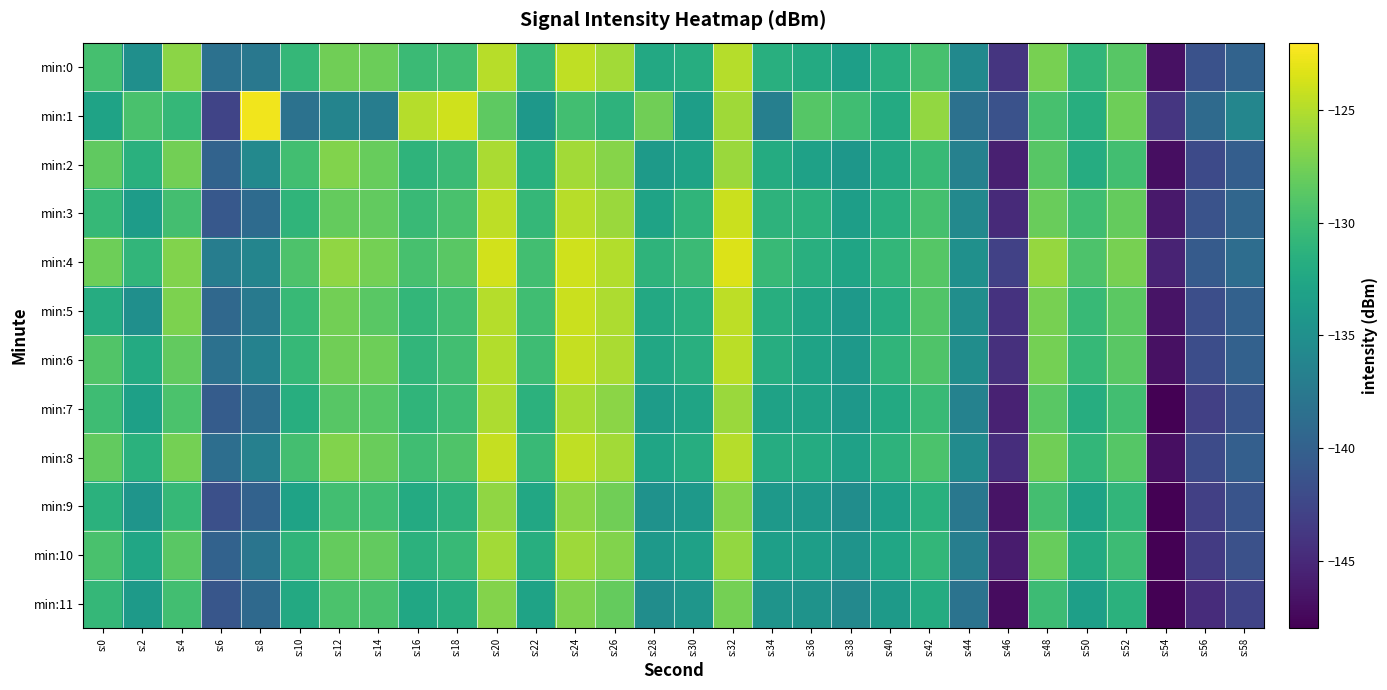

Reading left to right, list all the values displayed in this chart.

min:0: s:0=-129.6	s:2=-135.1	s:4=-126.5	s:6=-138.3	s:8=-137.5	s:10=-130.7	s:12=-127.7	s:14=-127.8	s:16=-130.2	s:18=-129.8	s:20=-124.8	s:22=-130.4	s:24=-124.5	s:26=-125.7	s:28=-132.3	s:30=-131.8	s:32=-124.8	s:34=-131.6	s:36=-132.1	s:38=-133.3	s:40=-131.6	s:42=-129.6	s:44=-135.7	s:46=-144.0	s:48=-127.3	s:50=-130.9	s:52=-128.8	s:54=-146.8	s:56=-141.4	s:58=-139.7
min:1: s:0=-132.9	s:2=-129.5	s:4=-130.7	s:6=-142.6	s:8=-122.5	s:10=-138.2	s:12=-136.3	s:14=-137.0	s:16=-124.9	s:18=-123.9	s:20=-128.5	s:22=-134.1	s:24=-129.9	s:26=-131.2	s:28=-127.7	s:30=-133.5	s:32=-125.7	s:34=-136.8	s:36=-128.9	s:38=-130.0	s:40=-132.1	s:42=-126.2	s:44=-138.3	s:46=-141.5	s:48=-129.6	s:50=-131.7	s:52=-127.8	s:54=-143.9	s:56=-139.0	s:58=-136.1
min:2: s:0=-128.3	s:2=-131.5	s:4=-127.6	s:6=-139.7	s:8=-135.8	s:10=-129.9	s:12=-126.9	s:14=-128.0	s:16=-131.1	s:18=-130.2	s:20=-125.3	s:22=-131.5	s:24=-125.6	s:26=-126.7	s:28=-133.8	s:30=-132.9	s:32=-125.9	s:34=-132.0	s:36=-133.1	s:38=-134.2	s:40=-132.3	s:42=-130.5	s:44=-136.6	s:46=-145.7	s:48=-128.8	s:50=-131.9	s:52=-129.9	s:54=-147.0	s:56=-142.1	s:58=-140.2
min:3: s:0=-130.6	s:2=-133.7	s:4=-129.8	s:6=-140.9	s:8=-138.9	s:10=-131.0	s:12=-128.1	s:14=-128.2	s:16=-130.3	s:18=-129.5	s:20=-124.6	s:22=-130.7	s:24=-124.8	s:26=-125.9	s:28=-132.9	s:30=-131.0	s:32=-124.1	s:34=-131.2	s:36=-131.3	s:38=-133.5	s:40=-131.6	s:42=-129.7	s:44=-135.8	s:46=-144.9	s:48=-127.9	s:50=-130.0	s:52=-128.1	s:54=-146.2	s:56=-141.3	s:58=-139.5
min:4: s:0=-127.8	s:2=-130.9	s:4=-126.9	s:6=-137.0	s:8=-136.1	s:10=-129.2	s:12=-126.3	s:14=-127.5	s:16=-129.6	s:18=-128.7	s:20=-123.8	s:22=-129.9	s:24=-123.9	s:26=-125.0	s:28=-131.1	s:30=-130.2	s:32=-123.3	s:34=-130.5	s:36=-131.6	s:38=-132.7	s:40=-130.8	s:42=-128.9	s:44=-134.9	s:46=-143.0	s:48=-126.1	s:50=-129.2	s:52=-127.3	s:54=-145.5	s:56=-140.6	s:58=-138.7
min:5: s:0=-131.9	s:2=-135.0	s:4=-127.1	s:6=-139.2	s:8=-137.3	s:10=-130.5	s:12=-127.6	s:14=-128.7	s:16=-130.8	s:18=-129.9	s:20=-124.9	s:22=-130.0	s:24=-124.1	s:26=-125.2	s:28=-132.3	s:30=-131.5	s:32=-124.6	s:34=-131.7	s:36=-132.8	s:38=-133.9	s:40=-131.9	s:42=-129.0	s:44=-135.1	s:46=-144.2	s:48=-127.3	s:50=-130.5	s:52=-128.6	s:54=-146.7	s:56=-141.8	s:58=-139.9
min:6: s:0=-129.0	s:2=-132.1	s:4=-128.2	s:6=-138.3	s:8=-136.5	s:10=-130.6	s:12=-127.7	s:14=-127.8	s:16=-130.9	s:18=-129.9	s:20=-125.0	s:22=-130.1	s:24=-124.2	s:26=-125.3	s:28=-132.5	s:30=-131.6	s:32=-124.7	s:34=-131.8	s:36=-132.9	s:38=-133.9	s:40=-131.0	s:42=-129.1	s:44=-135.2	s:46=-144.3	s:48=-127.5	s:50=-130.6	s:52=-128.7	s:54=-146.8	s:56=-141.9	s:58=-139.9
min:7: s:0=-130.1	s:2=-133.2	s:4=-129.3	s:6=-140.5	s:8=-138.6	s:10=-131.7	s:12=-128.8	s:14=-128.9	s:16=-131.0	s:18=-130.1	s:20=-125.2	s:22=-131.3	s:24=-125.4	s:26=-126.6	s:28=-133.7	s:30=-132.8	s:32=-125.9	s:34=-133.0	s:36=-133.0	s:38=-134.1	s:40=-132.2	s:42=-130.3	s:44=-136.4	s:46=-145.6	s:48=-128.7	s:50=-131.8	s:52=-129.9	s:54=-148.0	s:56=-143.1	s:58=-141.2
min:8: s:0=-128.2	s:2=-131.3	s:4=-127.5	s:6=-138.6	s:8=-136.7	s:10=-129.8	s:12=-126.9	s:14=-127.9	s:16=-130.0	s:18=-129.1	s:20=-124.2	s:22=-130.3	s:24=-124.5	s:26=-125.6	s:28=-132.7	s:30=-131.8	s:32=-124.9	s:34=-131.9	s:36=-132.0	s:38=-133.1	s:40=-131.2	s:42=-129.3	s:44=-135.5	s:46=-144.6	s:48=-127.7	s:50=-130.8	s:52=-128.9	s:54=-146.9	s:56=-142.0	s:58=-140.1
min:9: s:0=-131.3	s:2=-134.5	s:4=-130.6	s:6=-141.7	s:8=-139.8	s:10=-132.9	s:12=-129.9	s:14=-130.0	s:16=-132.1	s:18=-131.2	s:20=-126.3	s:22=-132.5	s:24=-126.6	s:26=-127.7	s:28=-134.8	s:30=-133.9	s:32=-126.9	s:34=-134.0	s:36=-134.1	s:38=-135.2	s:40=-133.3	s:42=-131.5	s:44=-137.6	s:46=-146.7	s:48=-129.8	s:50=-132.9	s:52=-130.9	s:54=-148.0	s:56=-143.1	s:58=-141.2
min:10: s:0=-129.5	s:2=-132.6	s:4=-128.7	s:6=-139.8	s:8=-137.9	s:10=-131.0	s:12=-128.1	s:14=-128.2	s:16=-131.3	s:18=-130.4	s:20=-125.6	s:22=-131.7	s:24=-125.8	s:26=-126.9	s:28=-134.0	s:30=-133.1	s:32=-126.2	s:34=-133.3	s:36=-133.4	s:38=-134.5	s:40=-132.7	s:42=-130.8	s:44=-136.9	s:46=-146.0	s:48=-128.1	s:50=-132.1	s:52=-130.2	s:54=-148.3	s:56=-143.4	s:58=-141.5
min:11: s:0=-130.7	s:2=-133.8	s:4=-129.9	s:6=-141.0	s:8=-139.1	s:10=-132.2	s:12=-129.3	s:14=-129.4	s:16=-132.6	s:18=-131.7	s:20=-126.8	s:22=-132.9	s:24=-127.0	s:26=-128.1	s:28=-135.2	s:30=-134.3	s:32=-127.4	s:34=-134.5	s:36=-134.7	s:38=-135.8	s:40=-133.9	s:42=-132.0	s:44=-138.1	s:46=-147.1	s:48=-130.2	s:50=-133.3	s:52=-131.4	s:54=-149.5	s:56=-144.7	s:58=-142.8